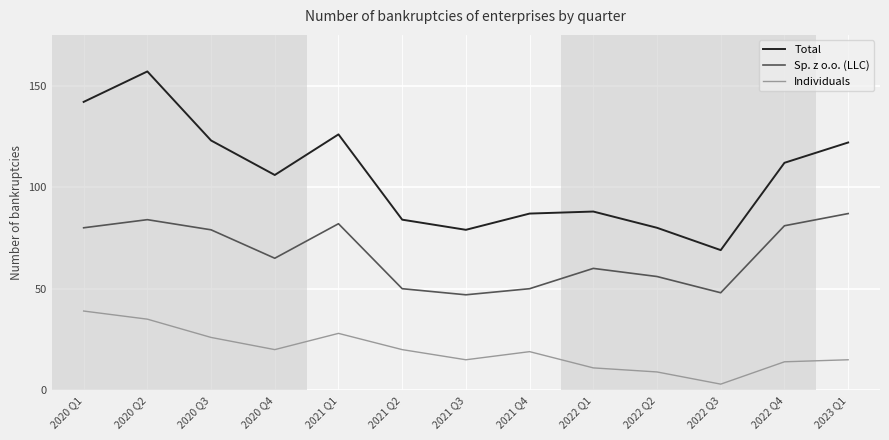

At which category does Individuals reach its first local valley?

2020 Q4